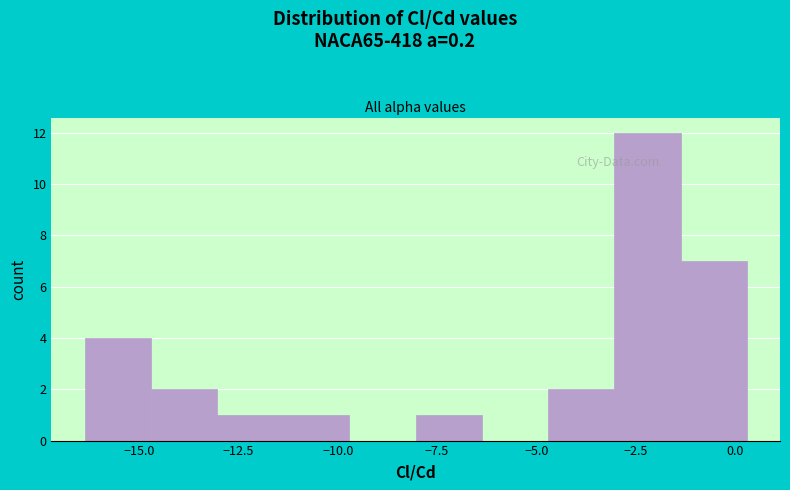

Read against the x-axis, roughly where is the centre of the tallest bar?

-2.0